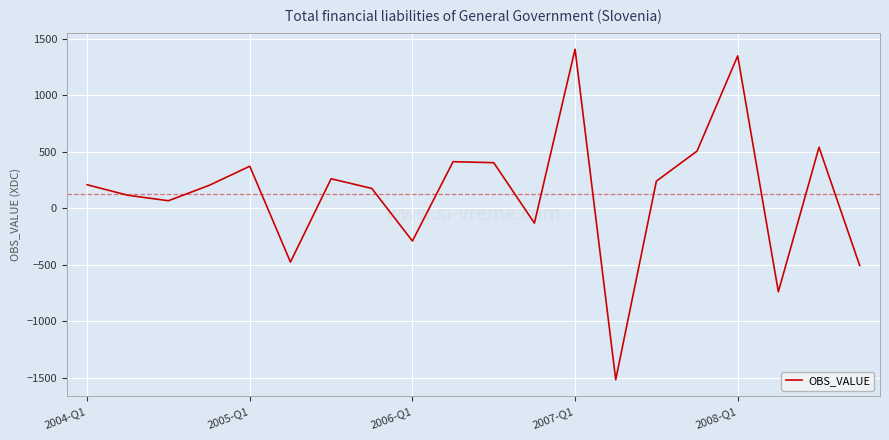

How many values are below zero?

6